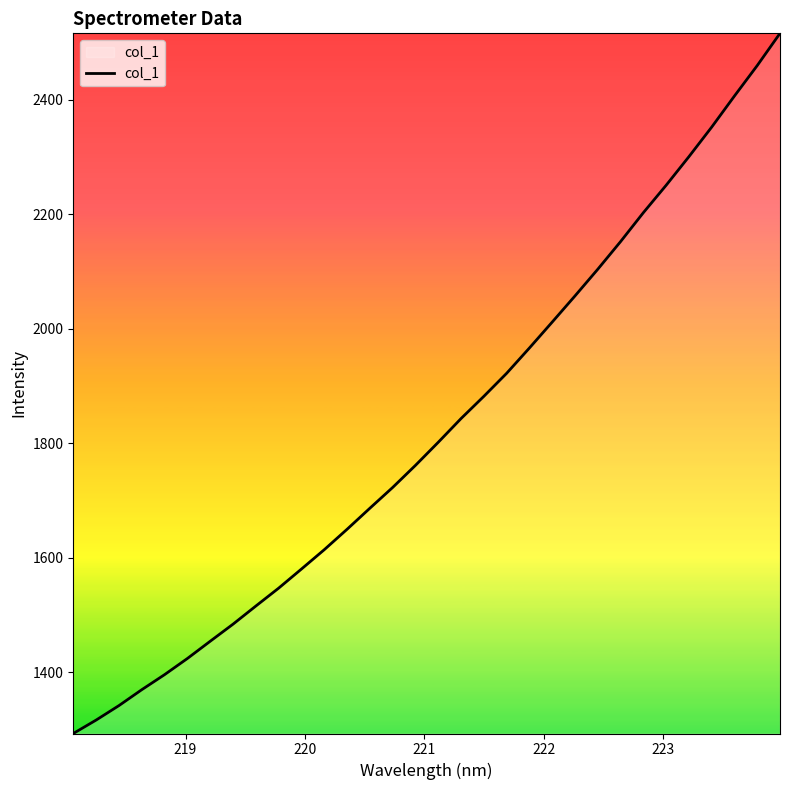

How many values exceed 1801?

16